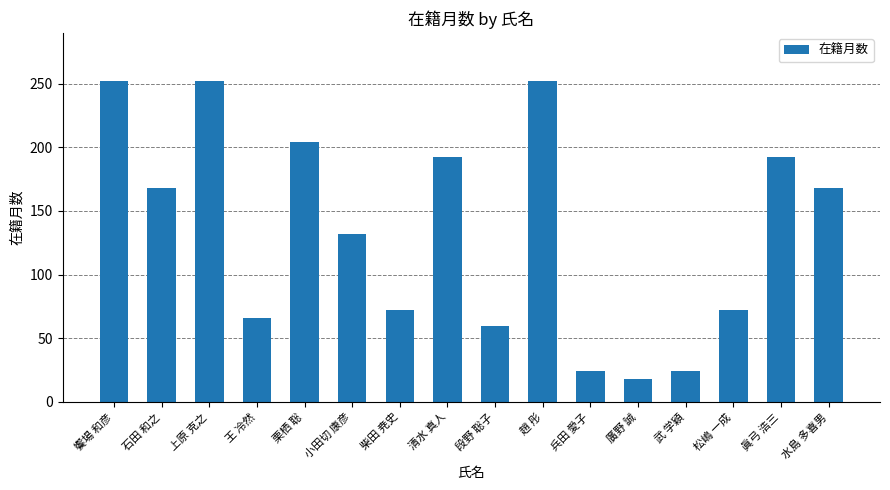

Where does the data first go above 168?

饗場 和彦